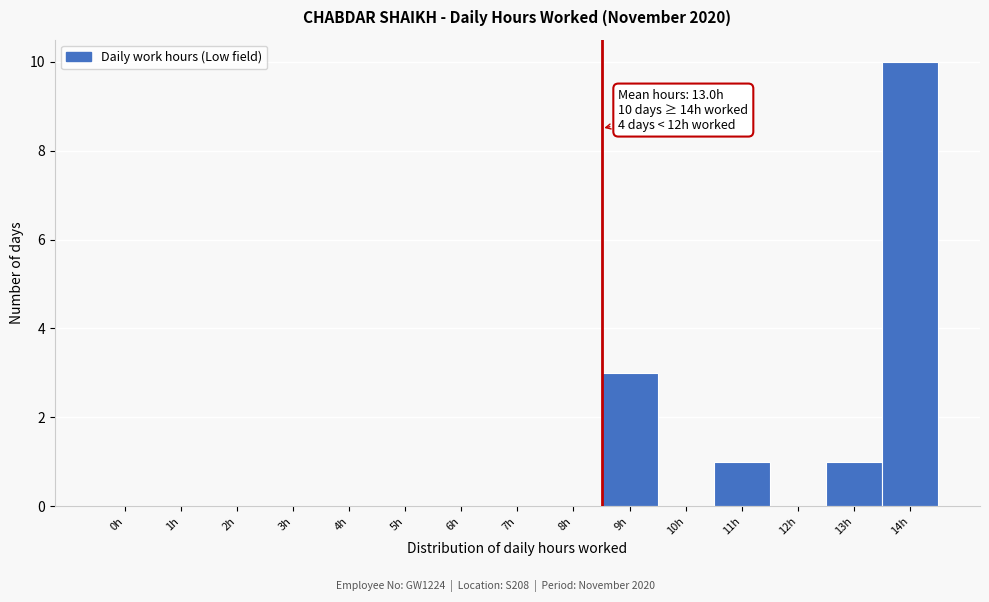

Reading left to right, what are all the values shown in this chart?

0h=0	1h=0	2h=0	3h=0	4h=0	5h=0	6h=0	7h=0	8h=0	9h=3	10h=0	11h=1	12h=0	13h=1	14h=10